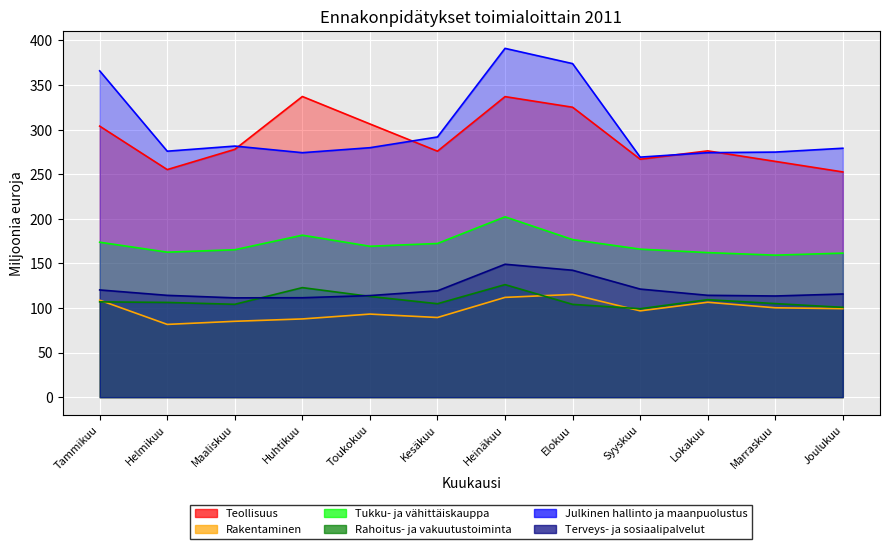

Reading right to left, extract all data points from this chart.

Teollisuus: 252.5	264.4	276.1	266.8	325.1	337.0	275.8	306.3	337.1	277.9	255.2	303.9
Rakentaminen: 99.2	100.2	106.4	96.8	115.2	111.9	89.3	93.1	87.7	85.1	81.6	108.7
Tukku- ja vähittäiskauppa: 161.5	159.2	162.1	165.9	176.7	202.2	172.3	169.2	181.6	165.3	162.6	173.7
Rahoitus- ja vakuutustoiminta: 100.7	104.9	109.3	99.2	104.0	126.2	104.8	113.0	122.8	104.1	106.2	106.9
Julkinen hallinto ja maanpuolustus: 279.1	274.8	274.1	269.1	374.0	391.1	291.8	279.7	274.1	281.5	275.8	365.9
Terveys- ja sosiaalipalvelut: 115.7	113.4	114.2	121.2	142.3	149.0	119.2	113.9	111.5	111.3	114.1	120.2